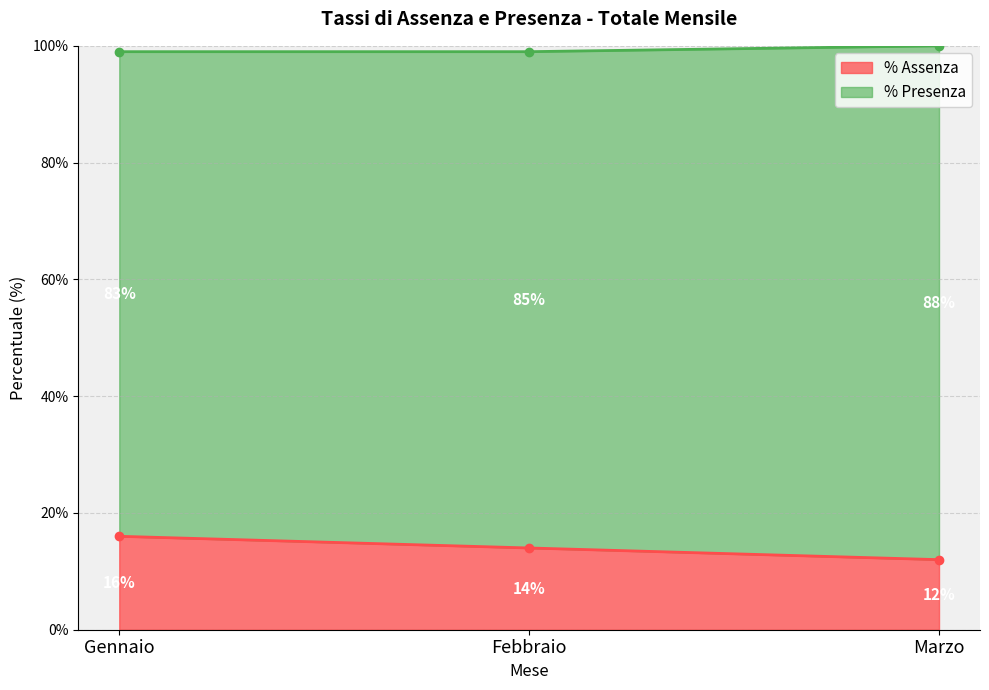

At which category does the chart reach its minimum across all series?

Marzo